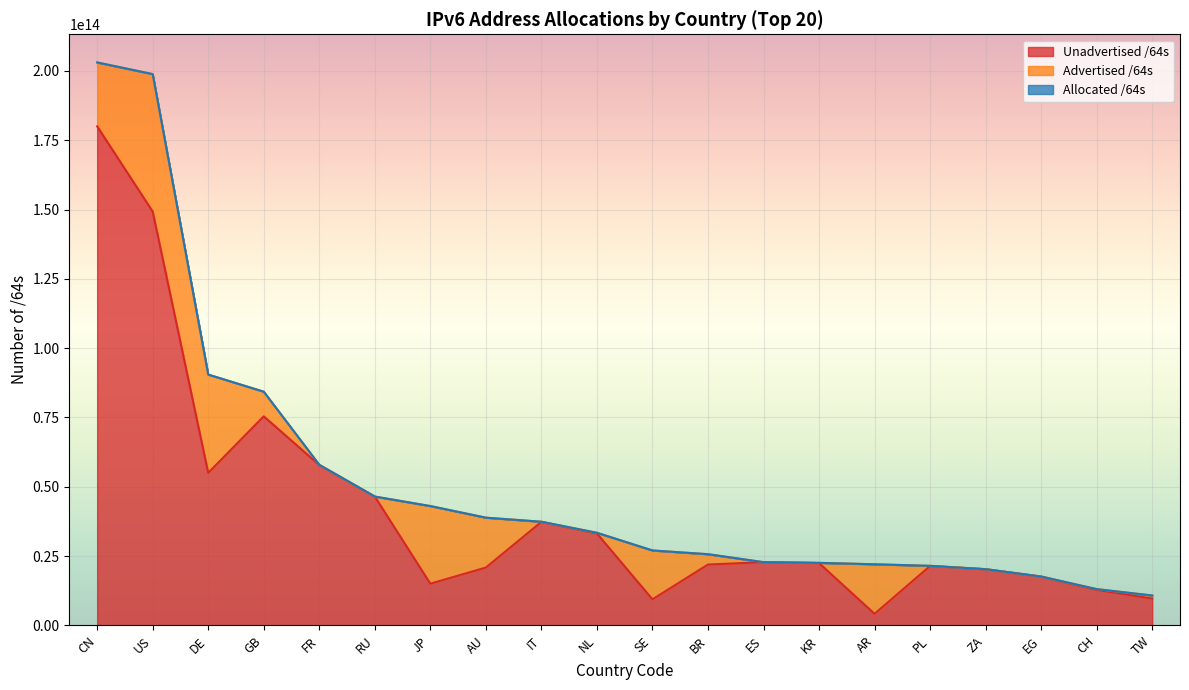

The Unadvertised /64s series shows 30495465467628 at ZA. True or false?

False